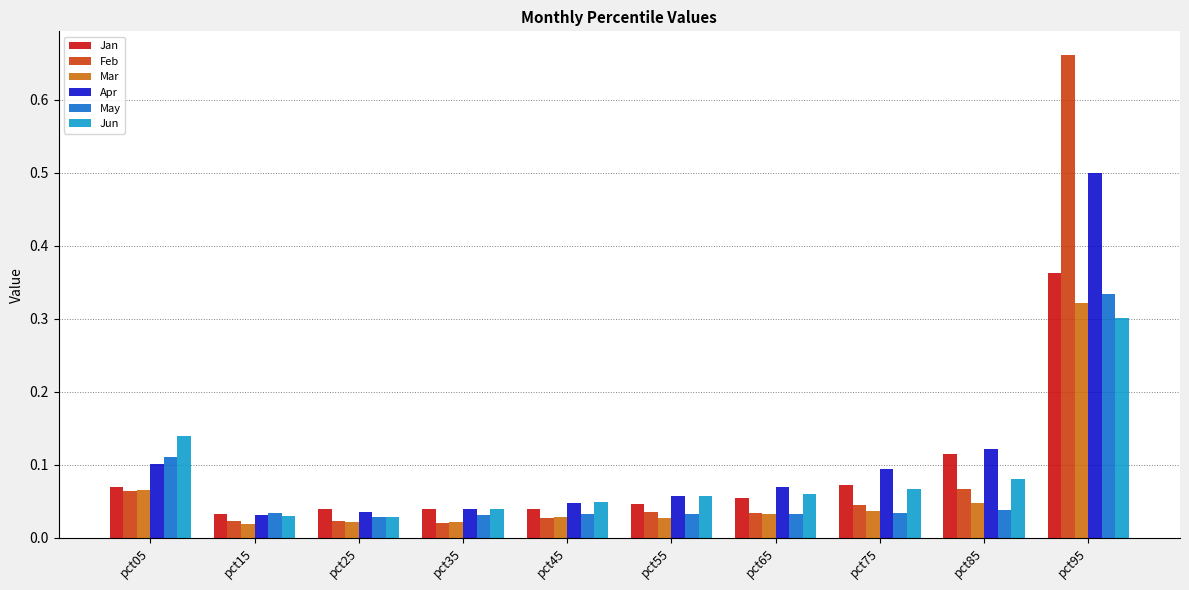

What is the sum of all Jan values?

0.9